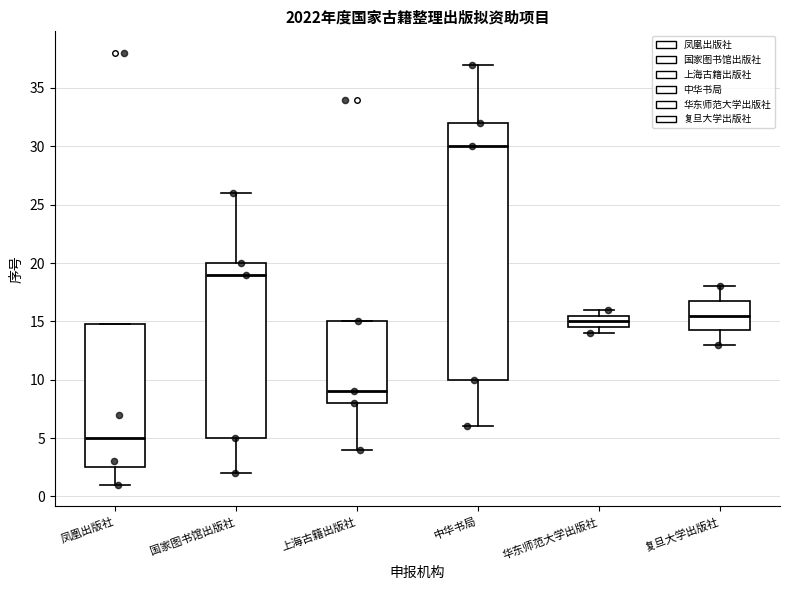

Reading left to right, transcribe this box plot: for each box, give where its median line is, the range the box spans, and where its two whiskers end, as read against the y-axis. The values are not printed on the chart, so give them approximately, as read against the axis.

凤凰出版社: median 5.0, box 2.5 to 15.0, whiskers 1.0 to 15.0
国家图书馆出版社: median 19.0, box 5.0 to 20.0, whiskers 2.0 to 26.0
上海古籍出版社: median 9.0, box 8.0 to 15.0, whiskers 4.0 to 15.0
中华书局: median 30.0, box 10.0 to 32.0, whiskers 6.0 to 37.0
华东师范大学出版社: median 15.0, box 14.5 to 15.5, whiskers 14.0 to 16.0
复旦大学出版社: median 15.5, box 14.5 to 17.0, whiskers 13.0 to 18.0